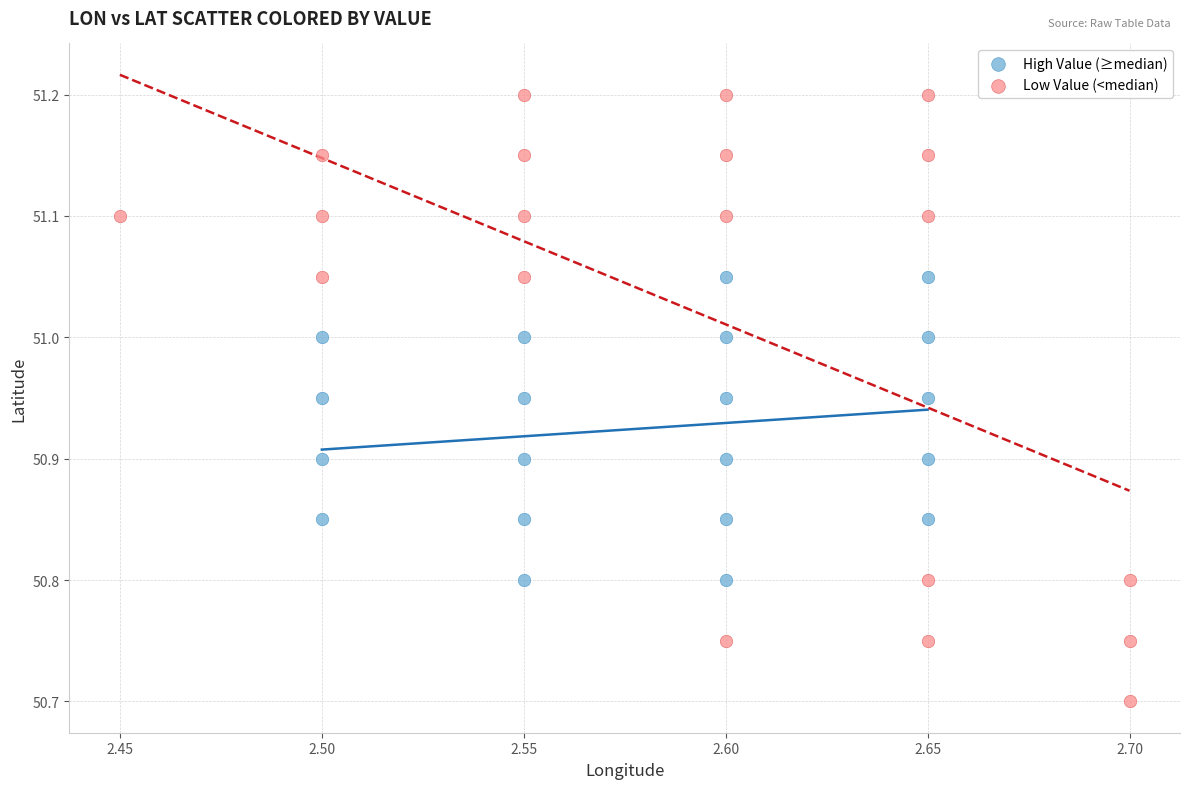

Which series reaches the maximum Y coordinate?

Low Value (<median)